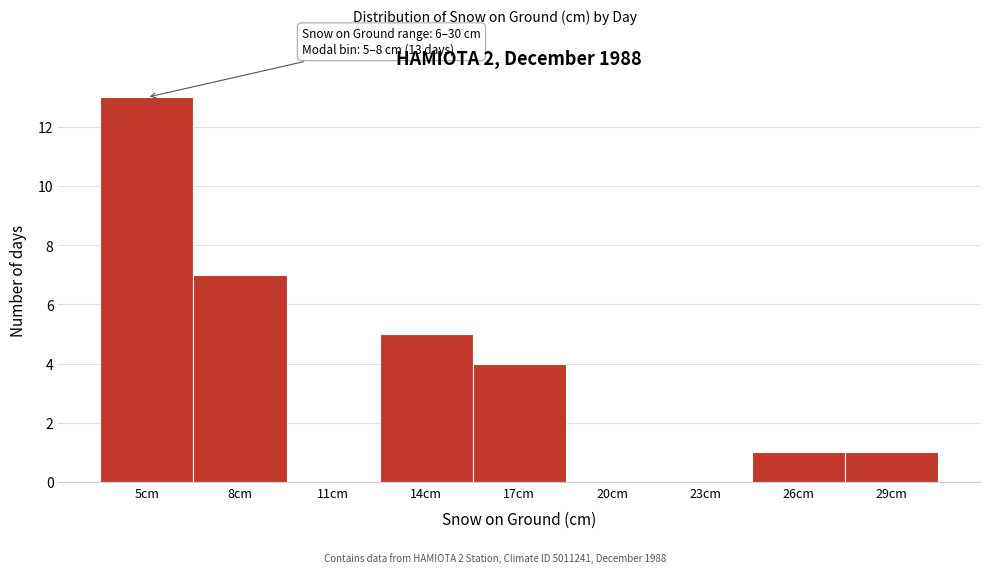

Reading right to left, transcribe all the data shown in this chart.

29cm=1	26cm=1	23cm=0	20cm=0	17cm=4	14cm=5	11cm=0	8cm=7	5cm=13